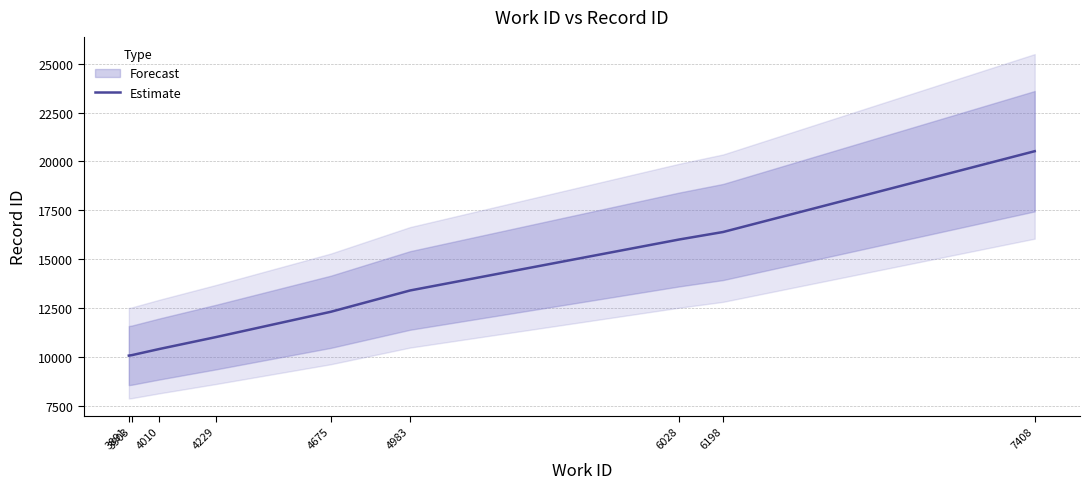

Reading left to right, extract all data points from this chart.

10067	10091	10406	11013	12307	13398	16006	16388	20521